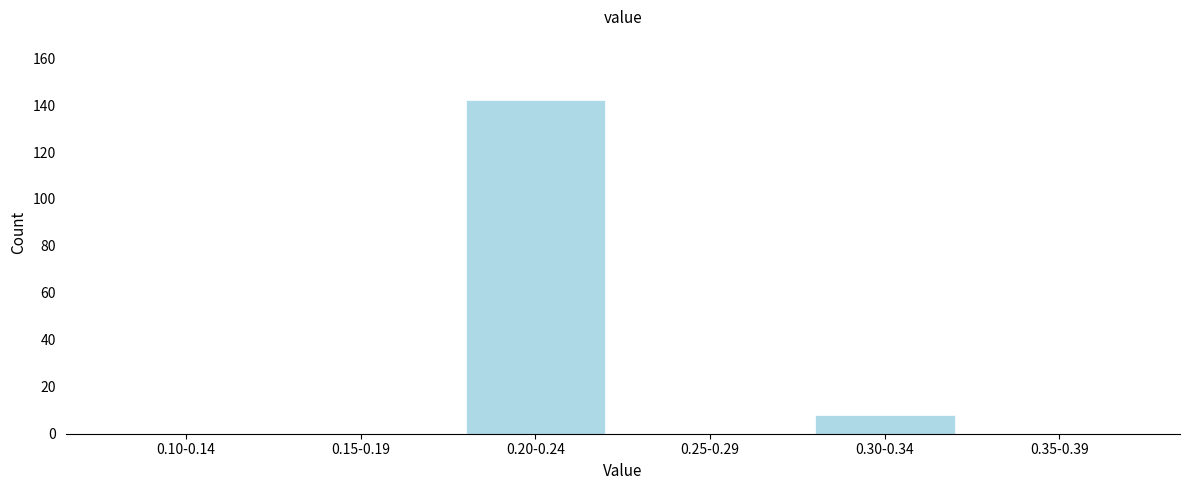

Reading left to right, extract all data points from this chart.

0.10-0.14=0	0.15-0.19=0	0.20-0.24=142	0.25-0.29=0	0.30-0.34=8	0.35-0.39=0